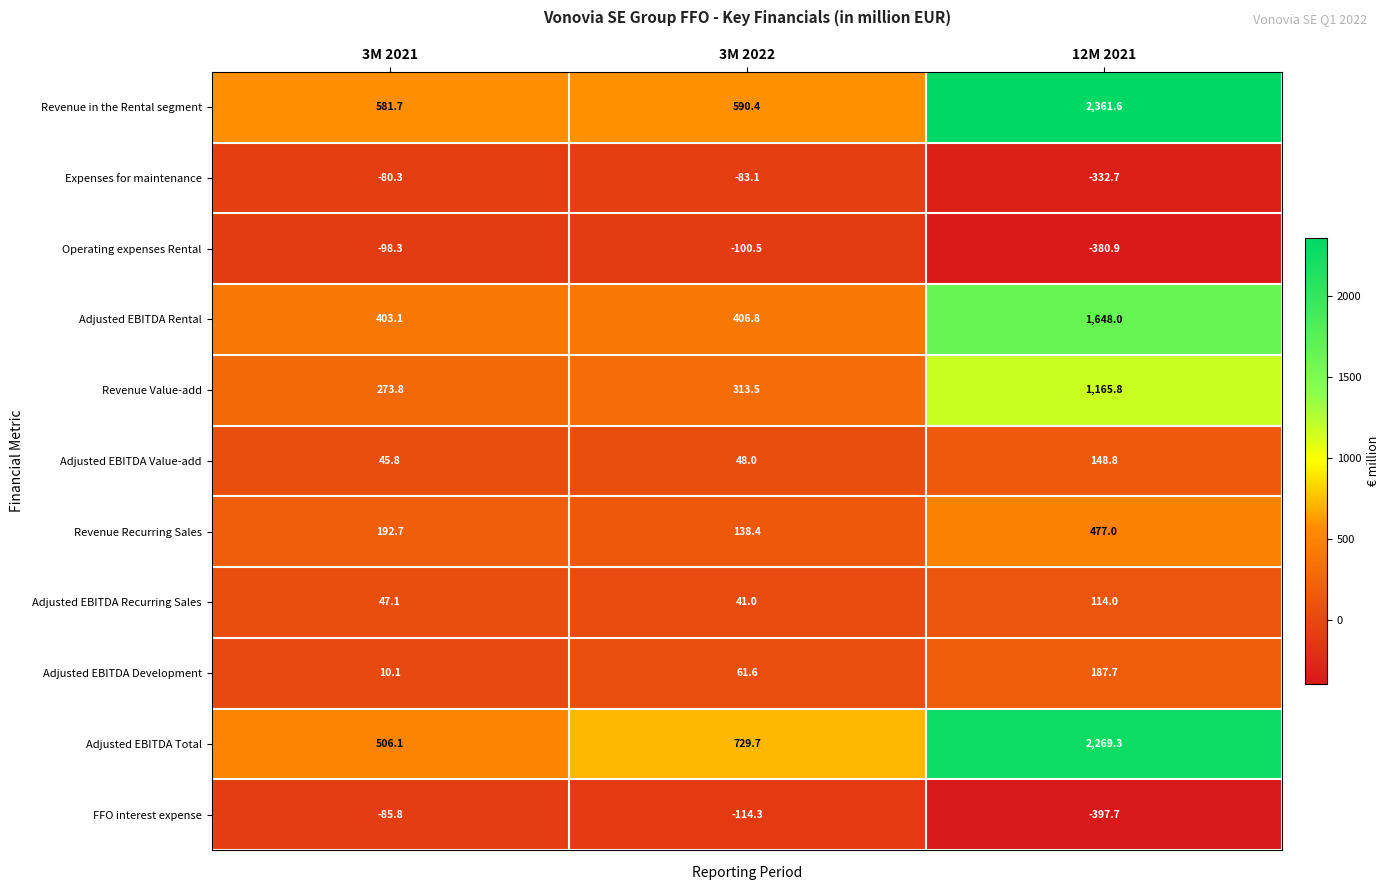

How many series are shown in this chart?

11